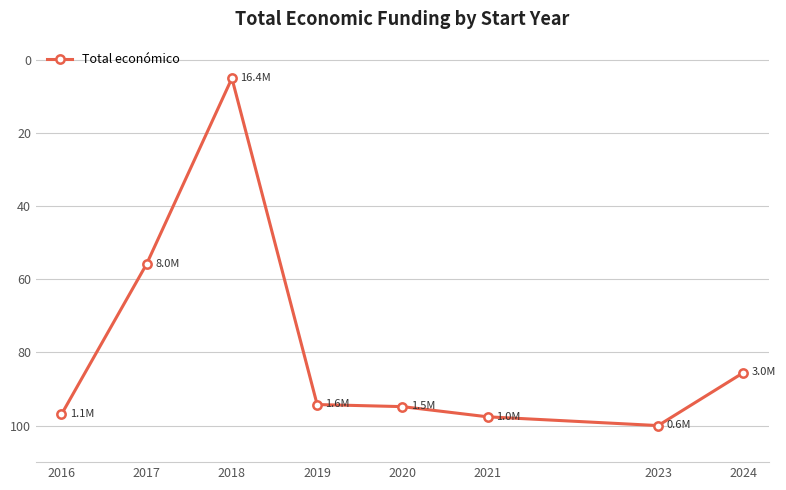

Which category has the highest value across all series?

2023